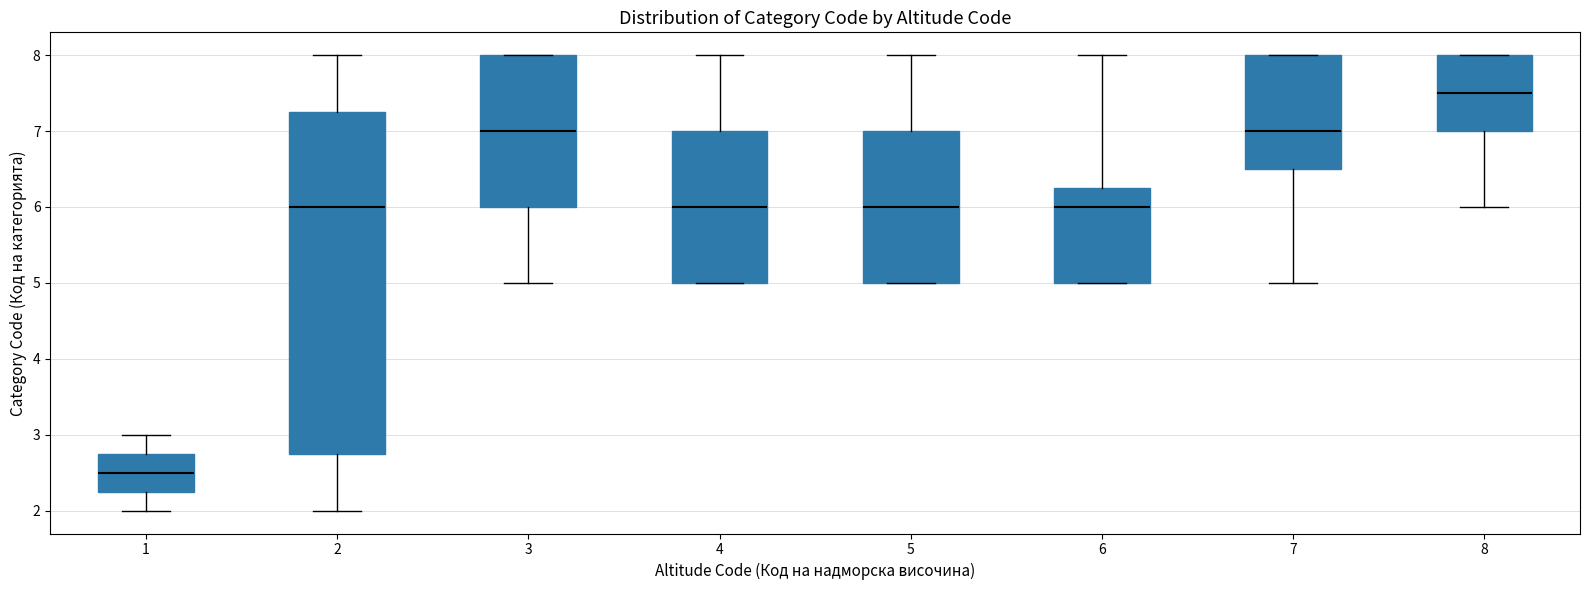

Where does the lower whisker of the box at x = 3 end on the y-axis? The values are not printed on the chart, so give them approximately, as read against the axis.

5.0